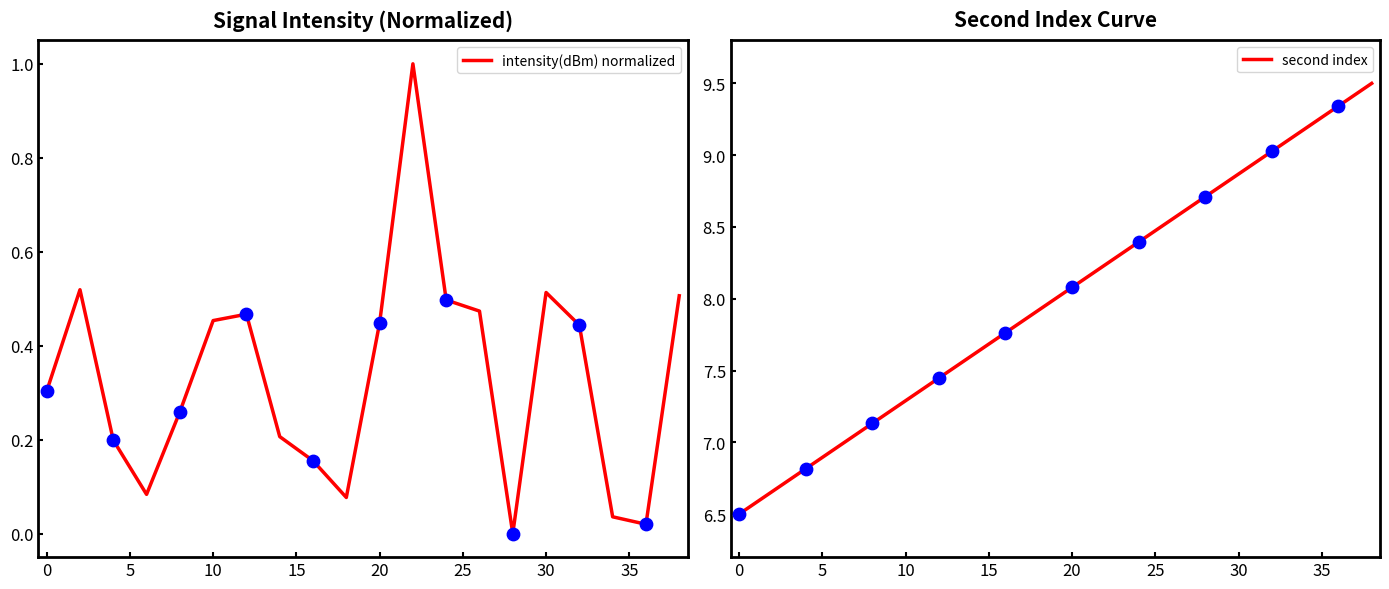

What is the maximum value for intensity(dBm) normalized?

1.0